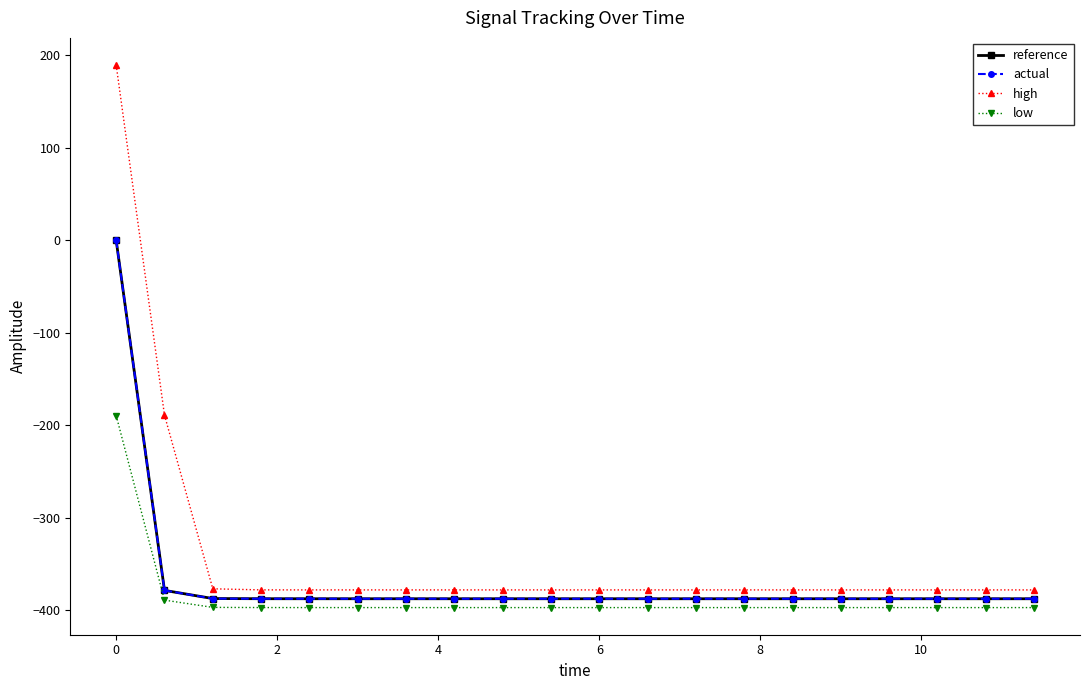

Which series has the largest range (max minus min)?

high